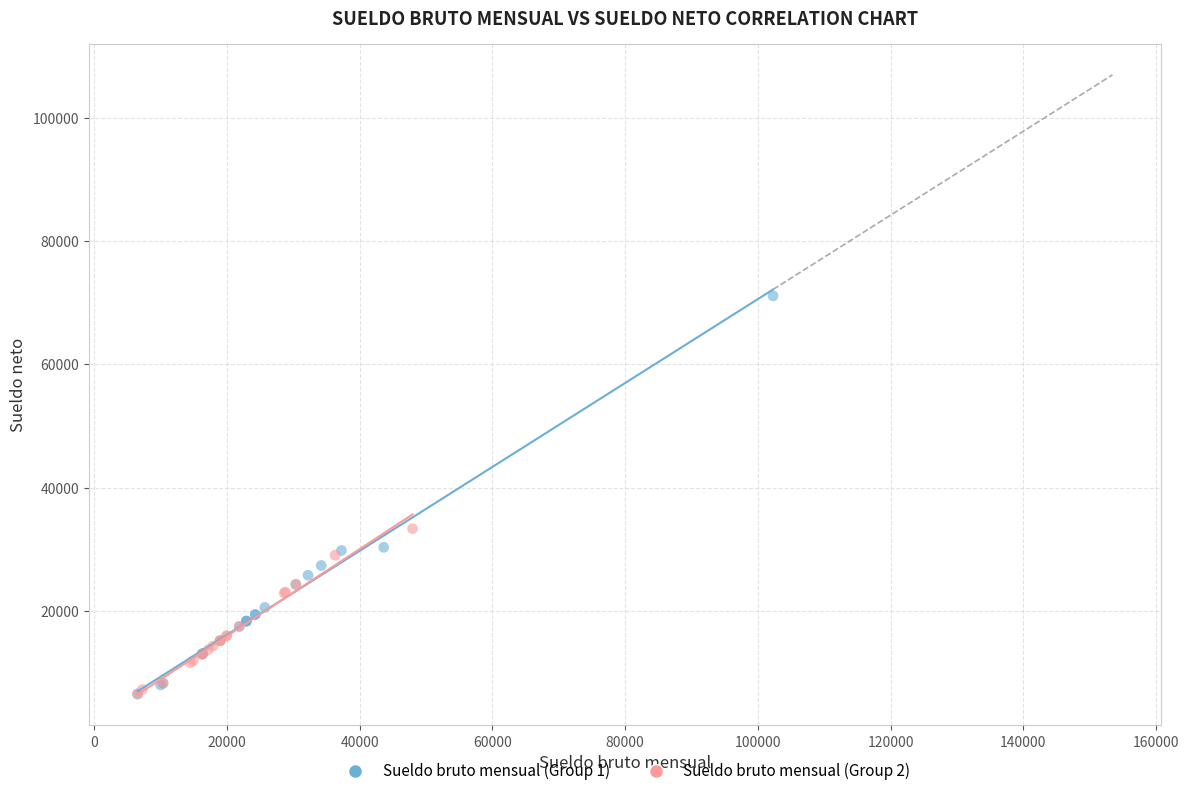

Which series reaches the maximum Y coordinate?

Sueldo bruto mensual (Group 1)